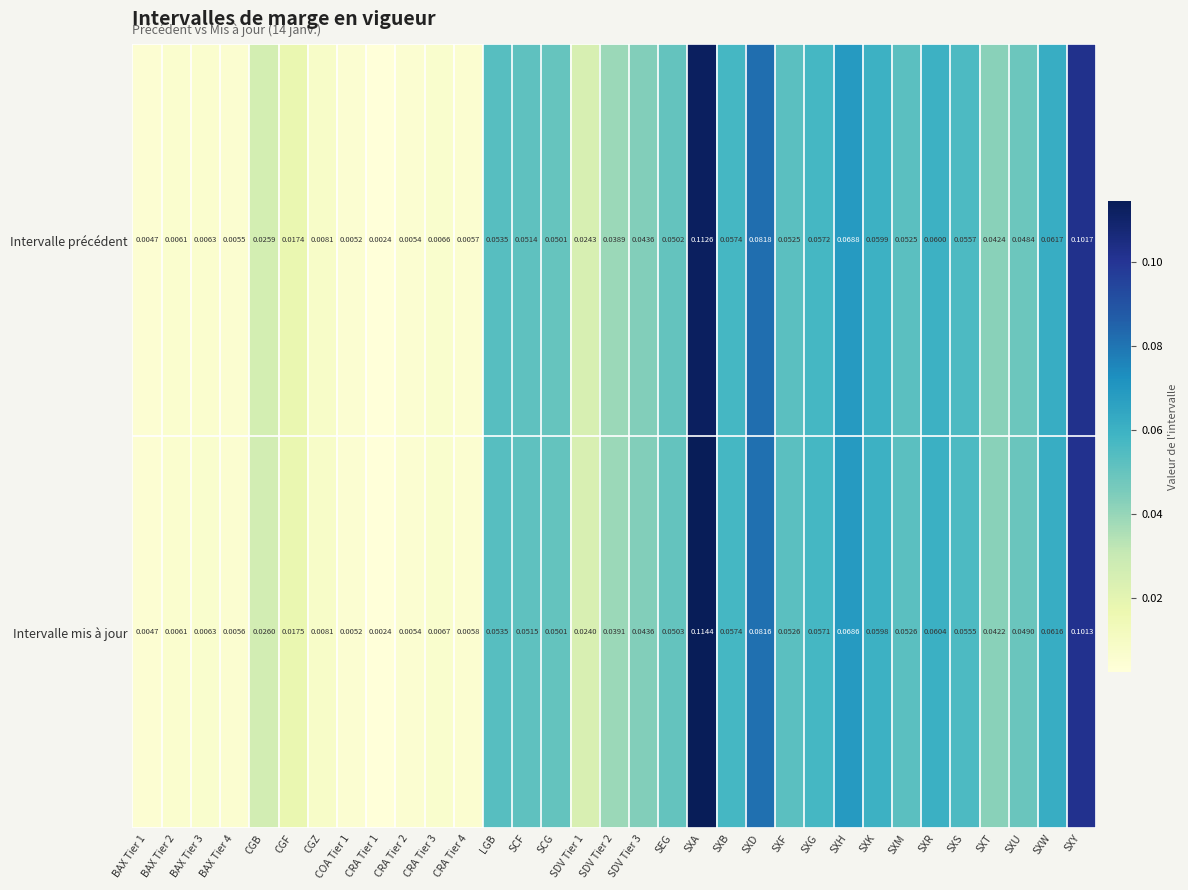

List the series in order of their peak value, lowest first.

Intervalle précédent, Intervalle mis à jour